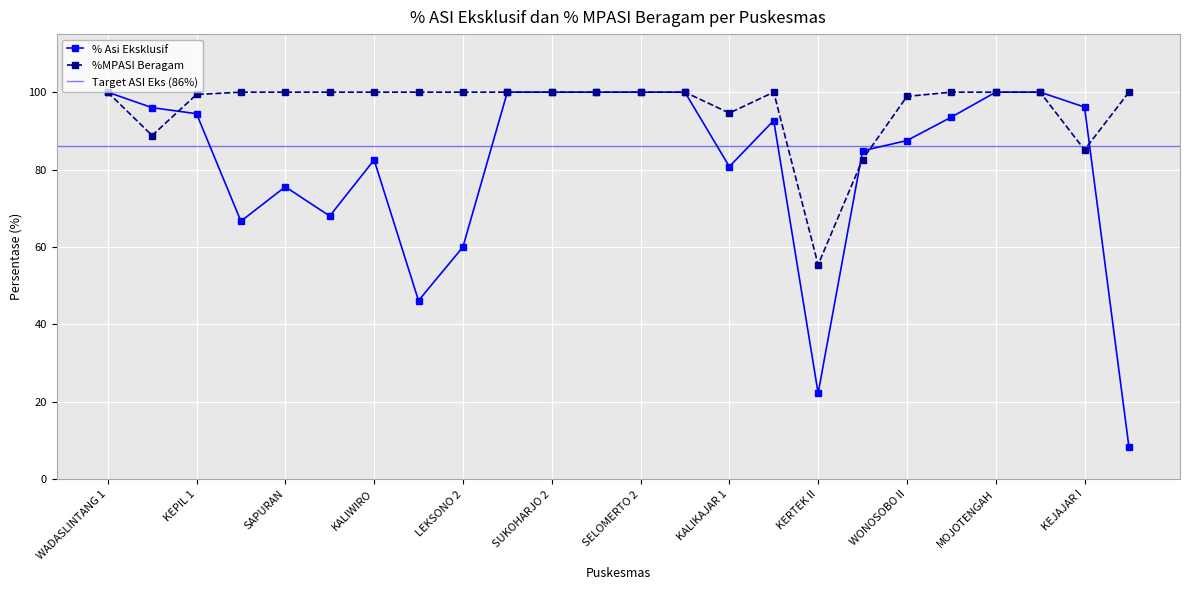

True or false: %MPASI Beragam has more than 2 points higher than both neighbors.

False